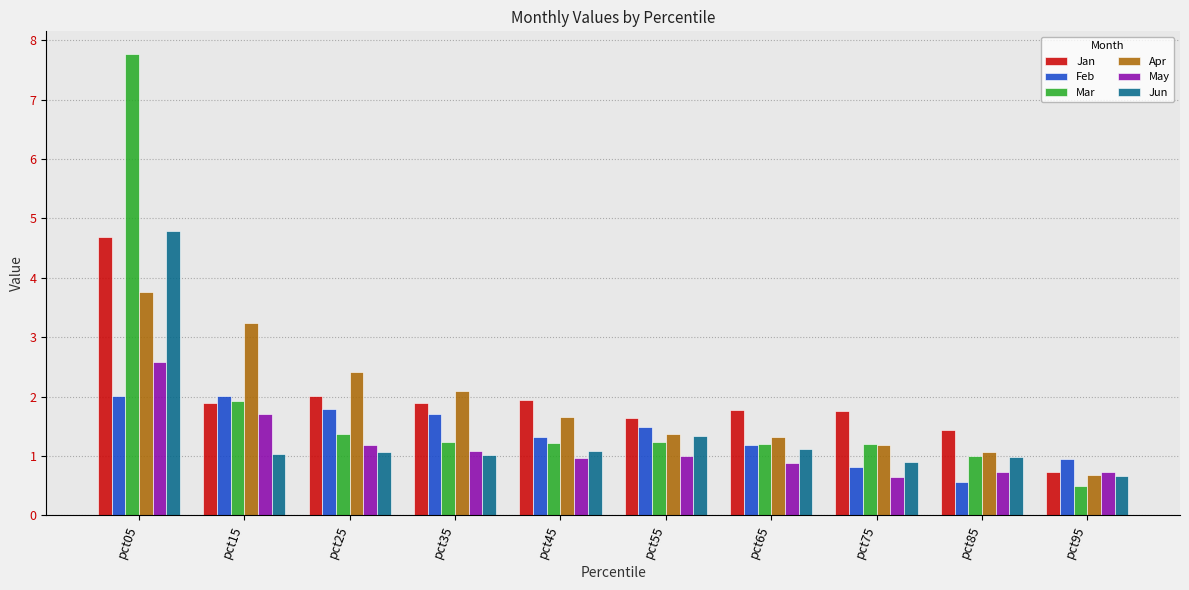

At which label does Feb first exceed 1?

pct05